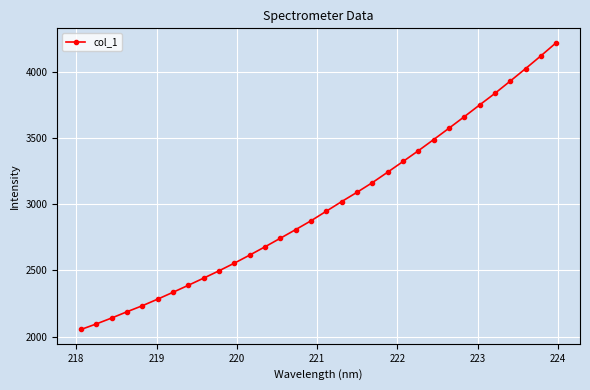

What is the greatest value displayed?

4224.1